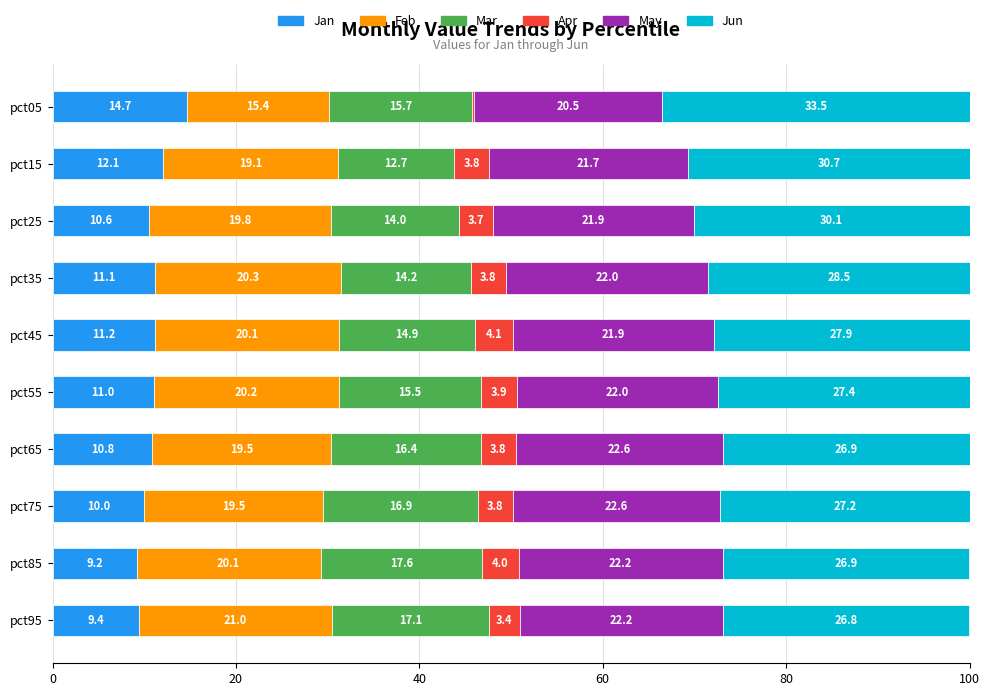

How many data points in Jan are above 11?

5